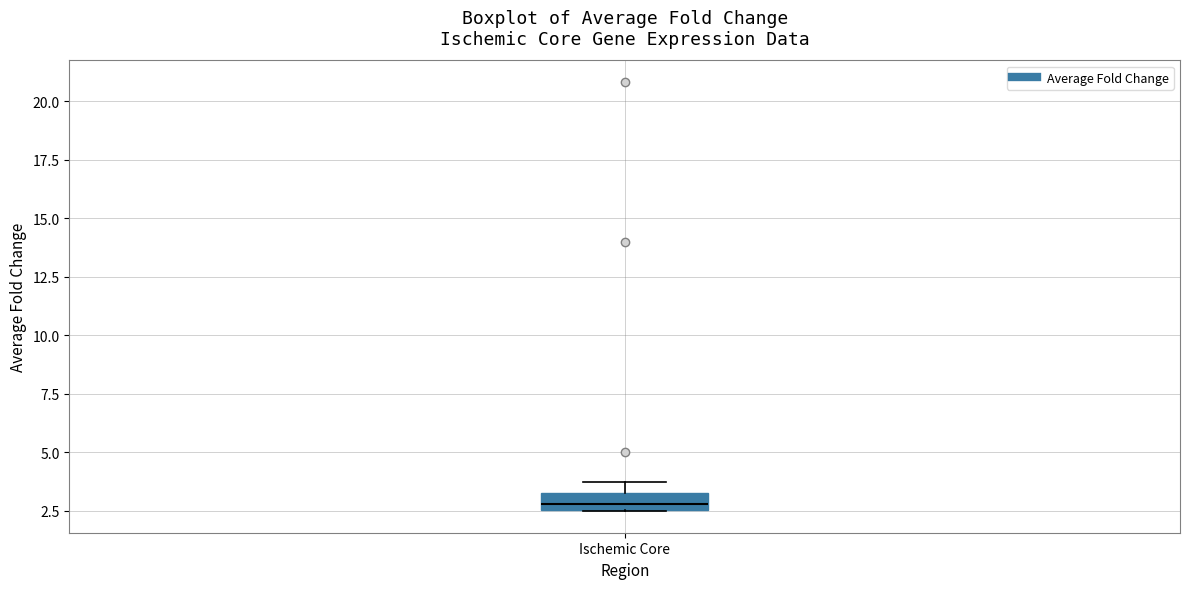

Where is the upper edge of the box for Ischemic Core on the y-axis? The values are not printed on the chart, so give them approximately, as read against the axis.

3.5